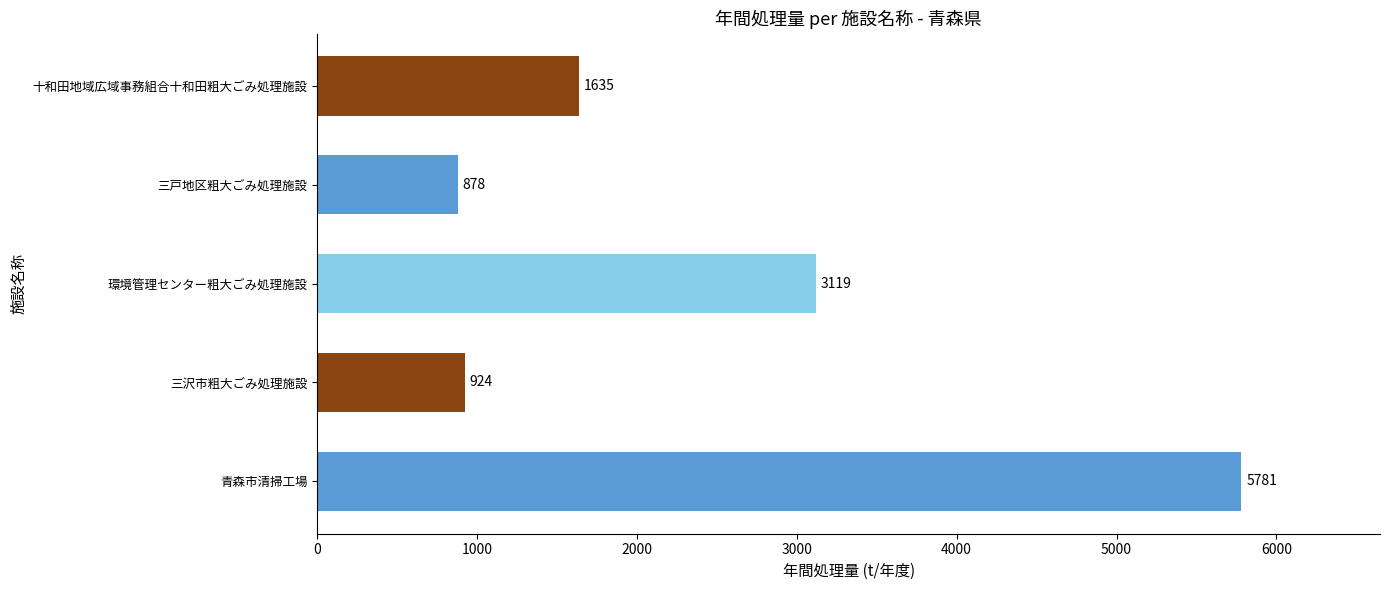

Which has a higher value, 青森市清掃工場 or 十和田地域広域事務組合十和田粗大ごみ処理施設?

青森市清掃工場